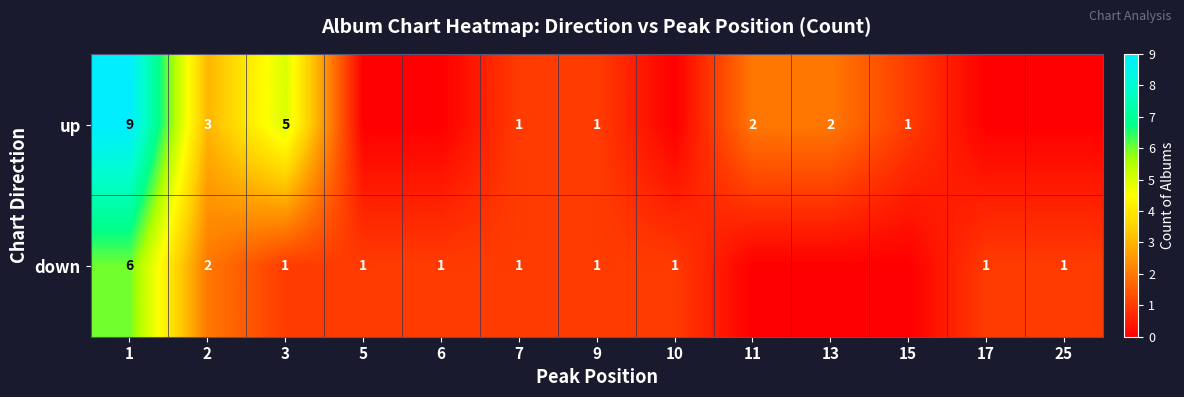

At 2, list the series in order from largest to smallest.

up, down